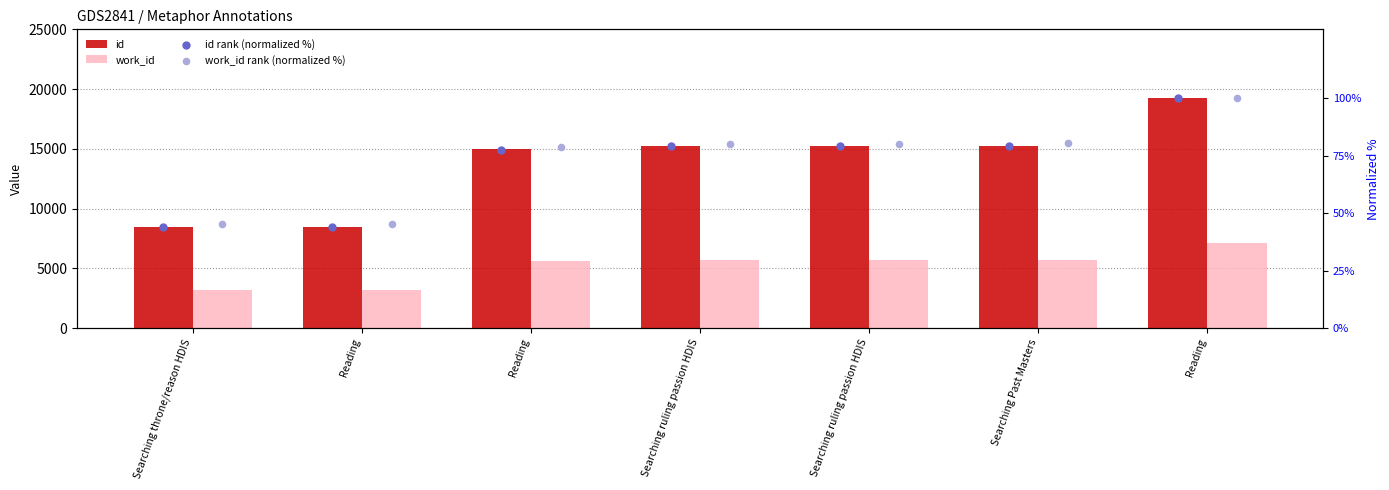

What is the total value across all series at Searching ruling passion HDIS?

21101.4